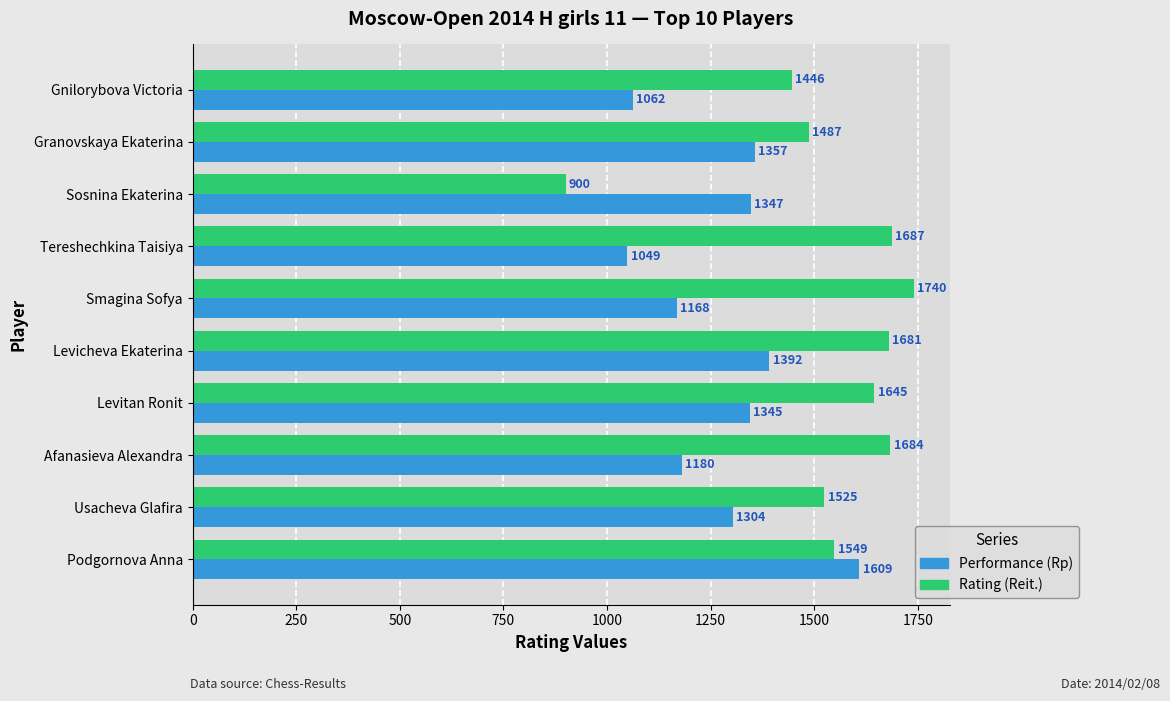

Rank the series by their maximum value, from highest to lowest.

Rating (Reit.), Performance (Rp)